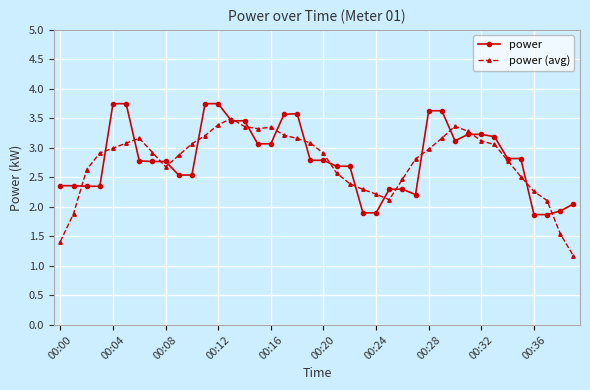

Rank the series by their maximum value, from lowest to highest.

power (avg), power